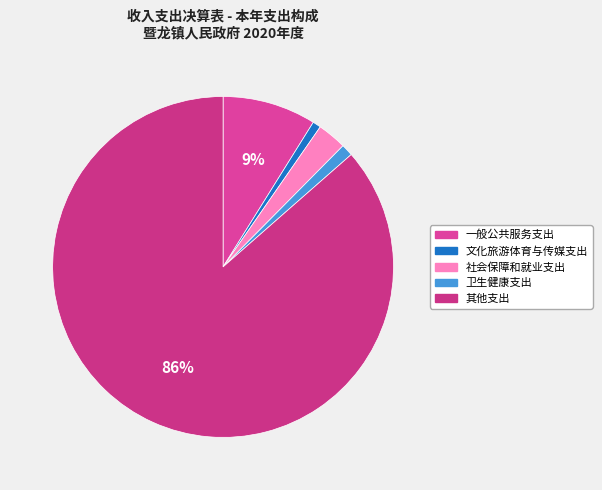

Is there any slice that represents more than half of the pie?

Yes